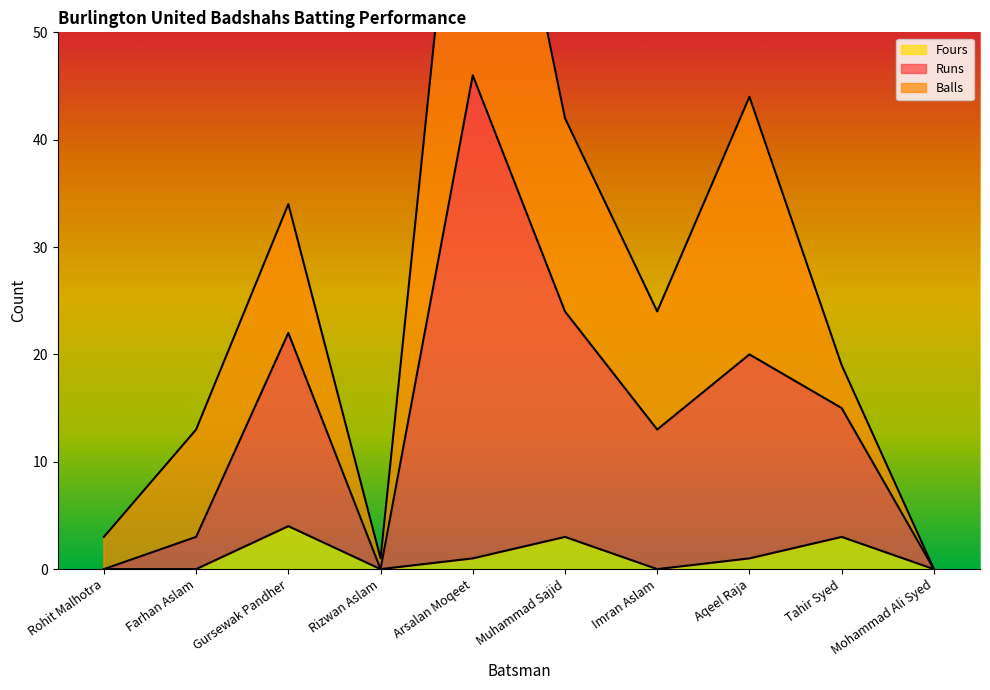

List the labels in order of Fours value, largest first.

Gursewak Pandher, Muhammad Sajid, Tahir Syed, Arsalan Moqeet, Aqeel Raja, Rohit Malhotra, Farhan Aslam, Rizwan Aslam, Imran Aslam, Mohammad Ali Syed